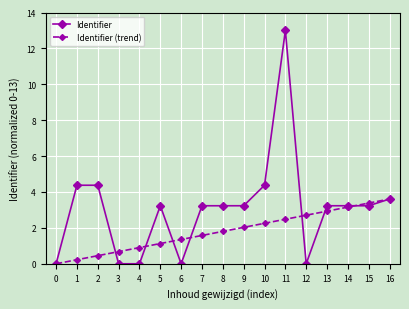

What is the spread (max minus min) of values at 5?

2.1